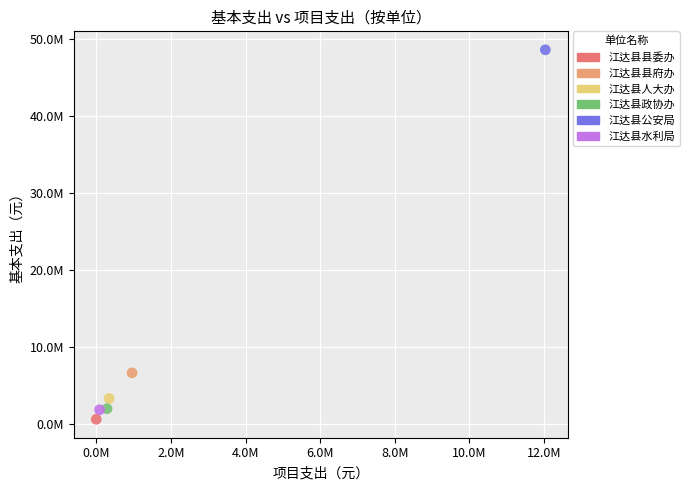

Which series contains the highest Y value?

江达县公安局